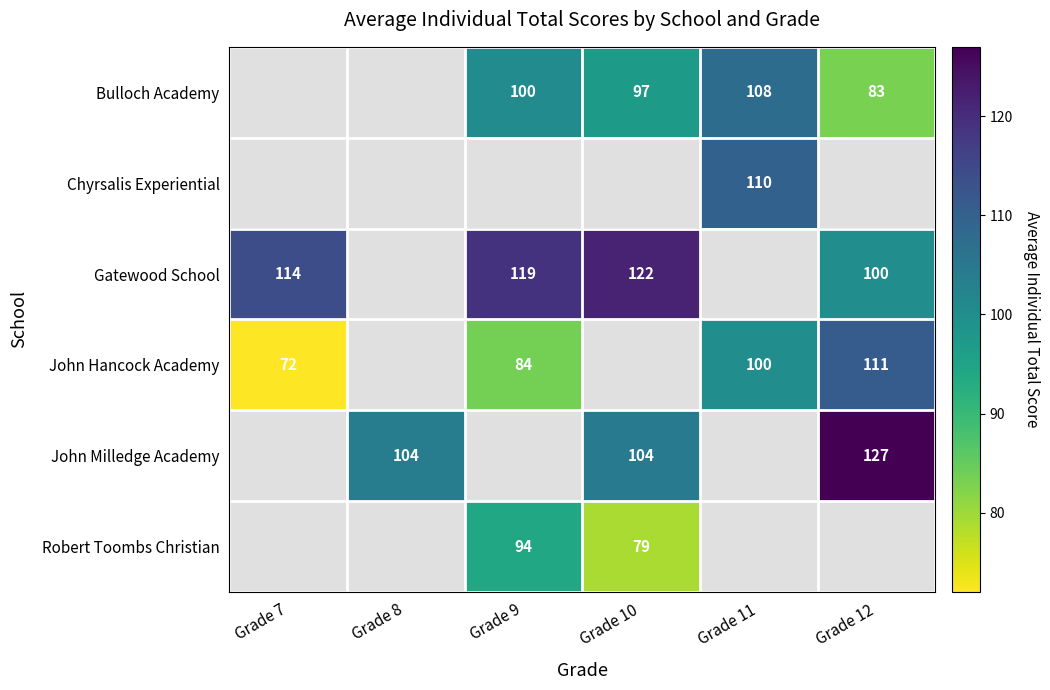

What is the smallest value displayed?

72.0